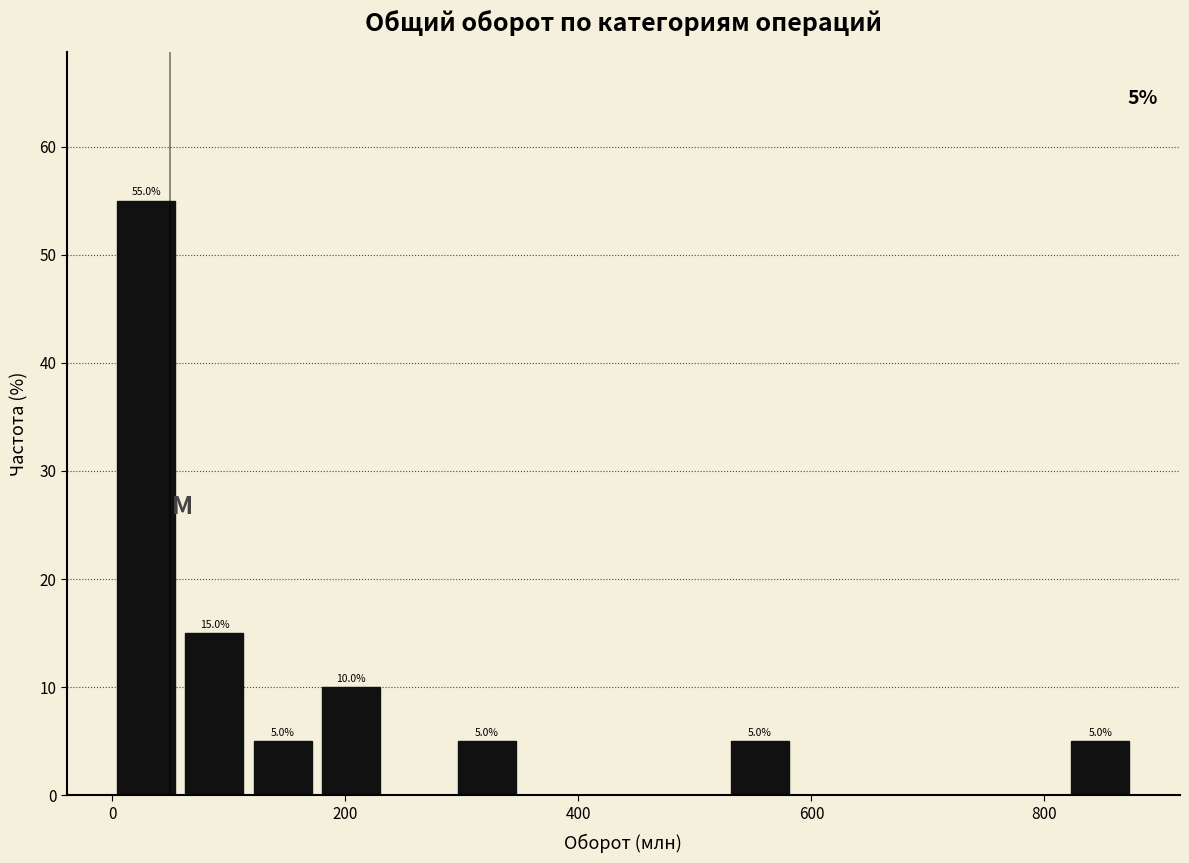

Read against the x-axis, roughly where is the centre of the tallest bar?

20